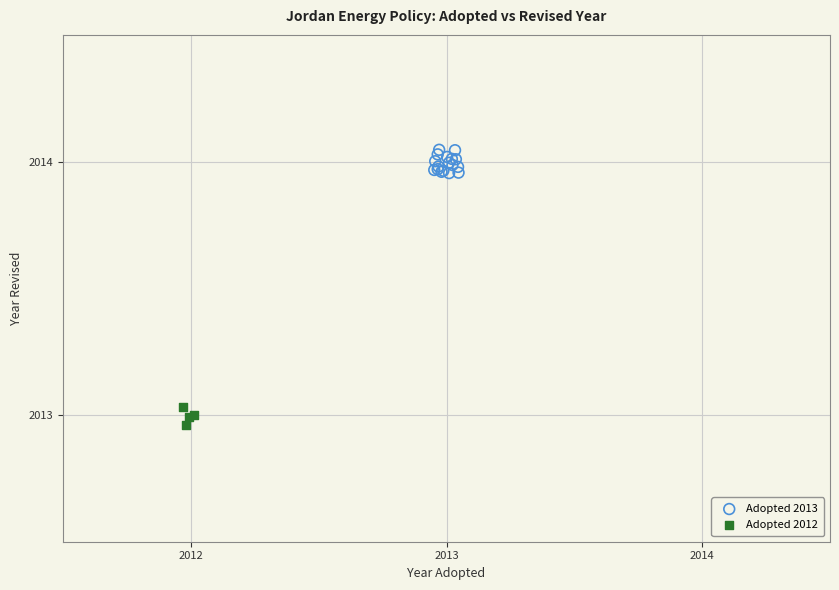

Which series has the widest spread of Y values?

Adopted 2013